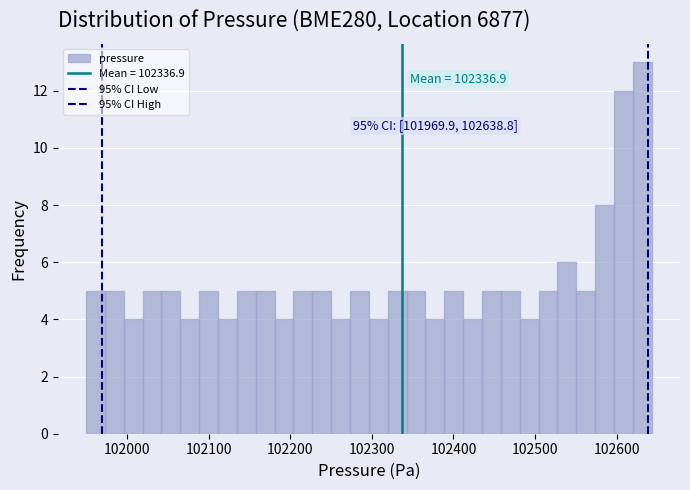

Read against the x-axis, roughly where is the centre of the tallest bar?

102630